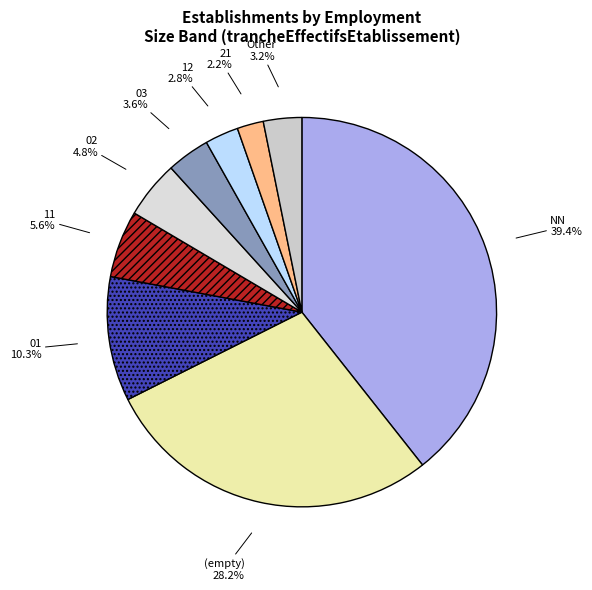

Is Other the majority of the pie?

No